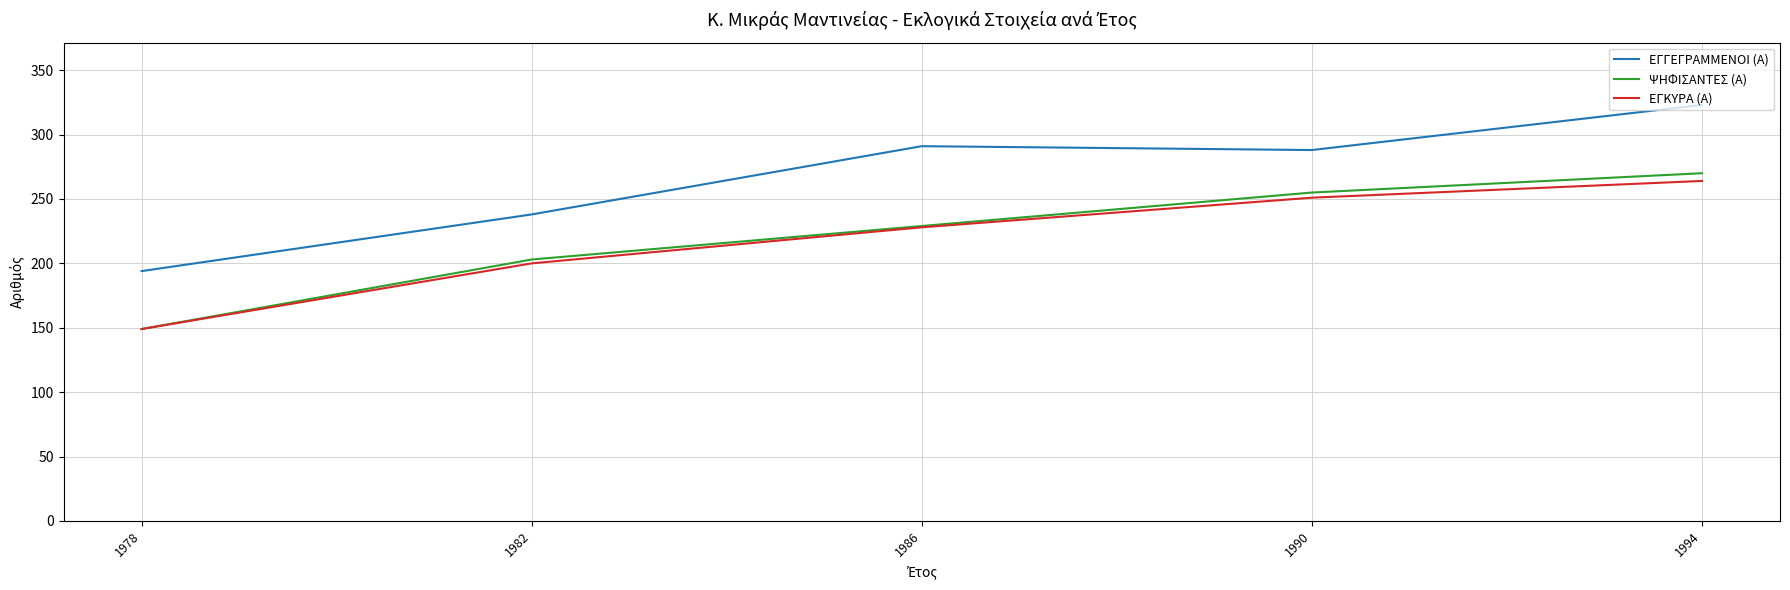

What is the difference between the highest and lowest values at 1982?

38